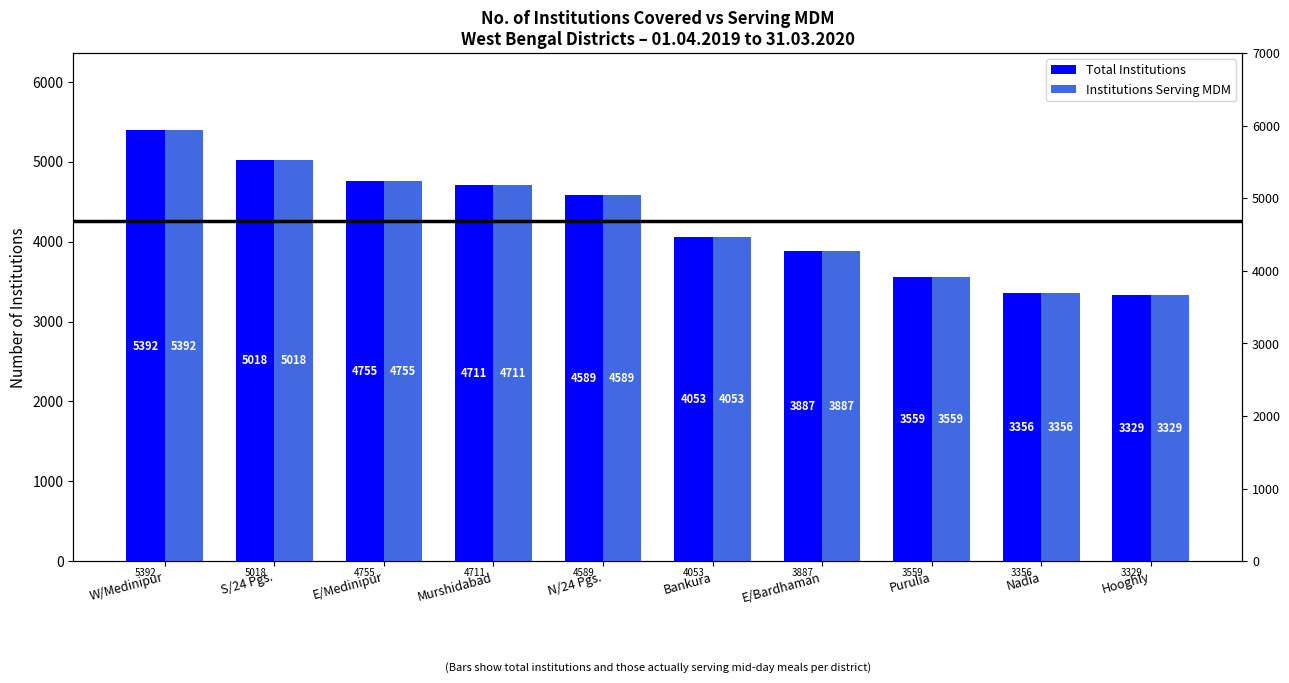

Which series has the largest total across all categories?

Total Institutions